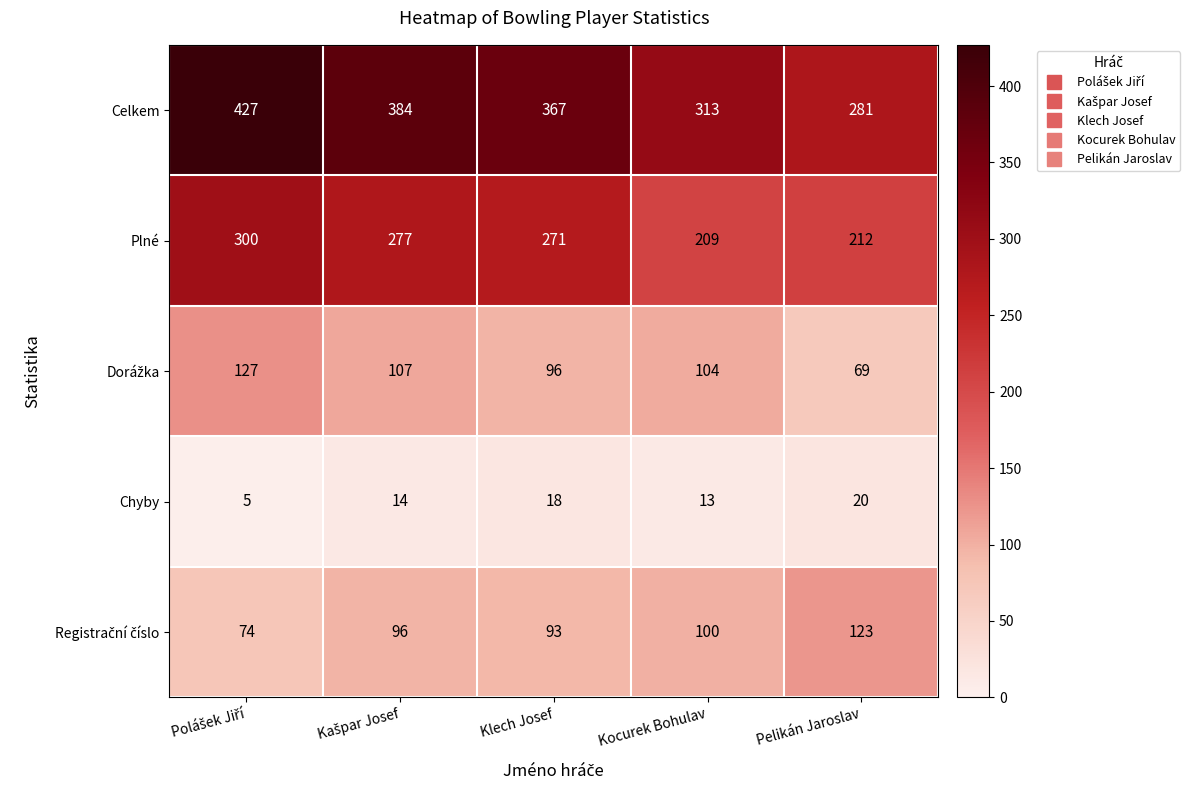

The Plné series shows 69 at Pelikán Jaroslav. True or false?

False